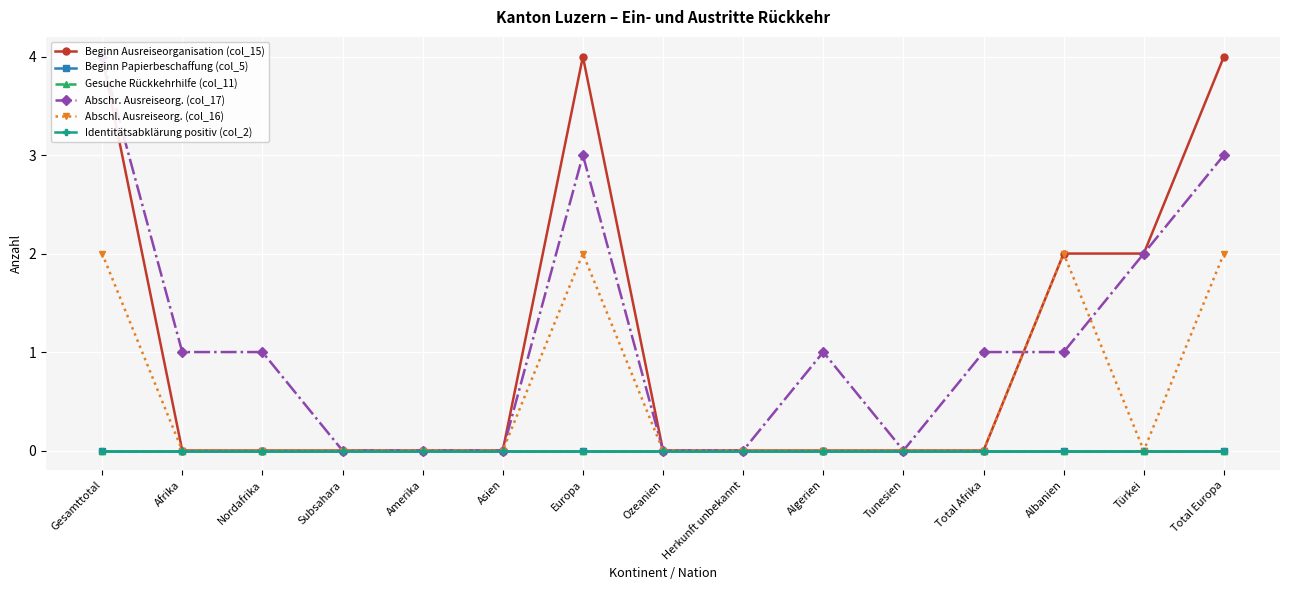

What is the sum of the Beginn Ausreiseorganisation (col_15) values at Gesamttotal and Nordafrika?

4